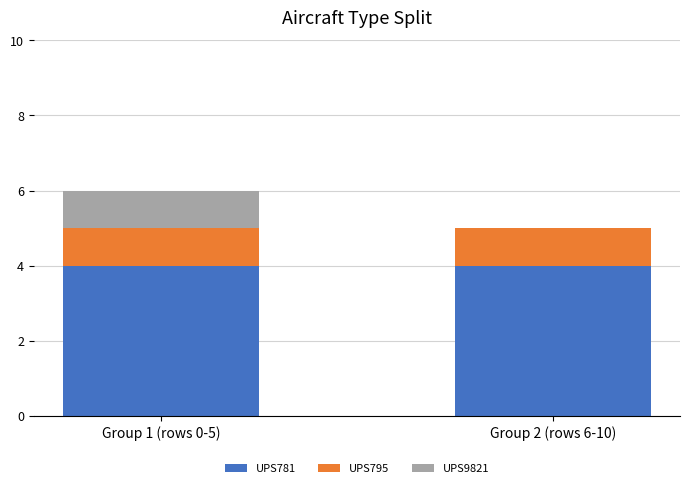

What is the highest value of the UPS781 series?

4